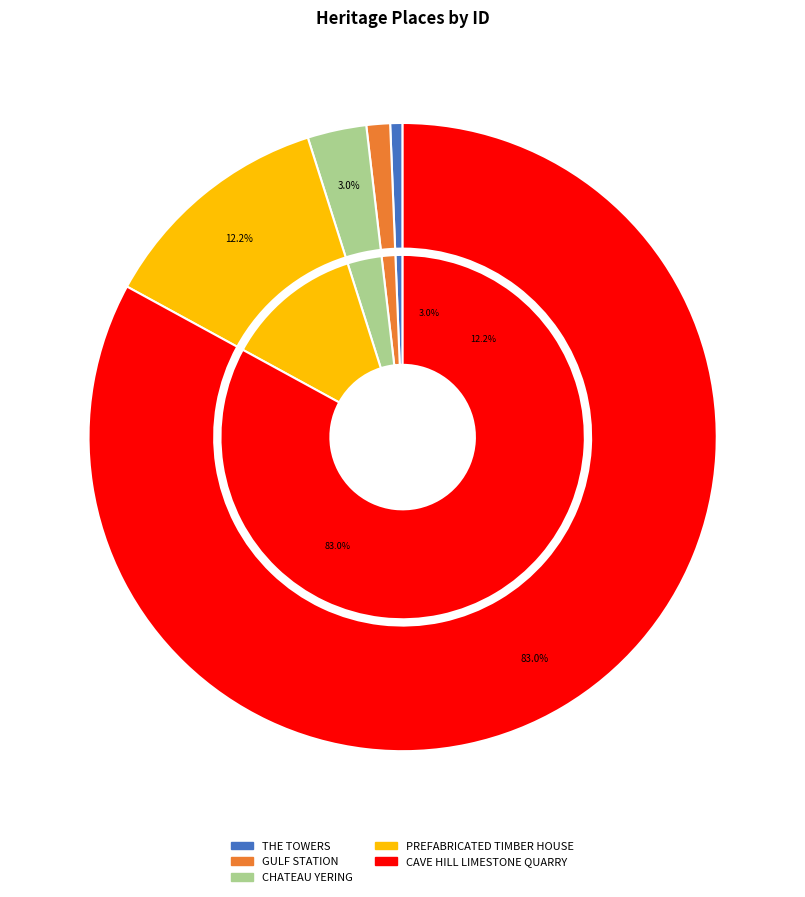

To the nearest percent, what is the combined percentage of CAVE HILL LIMESTONE QUARRY and GULF STATION?

84%